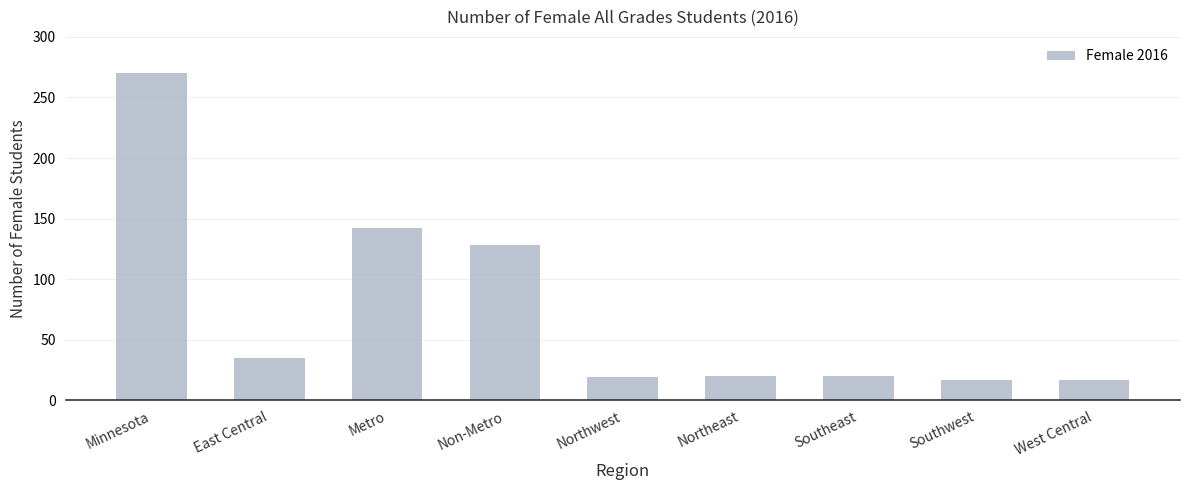

What is the label of the 1st bar from the left?

Minnesota